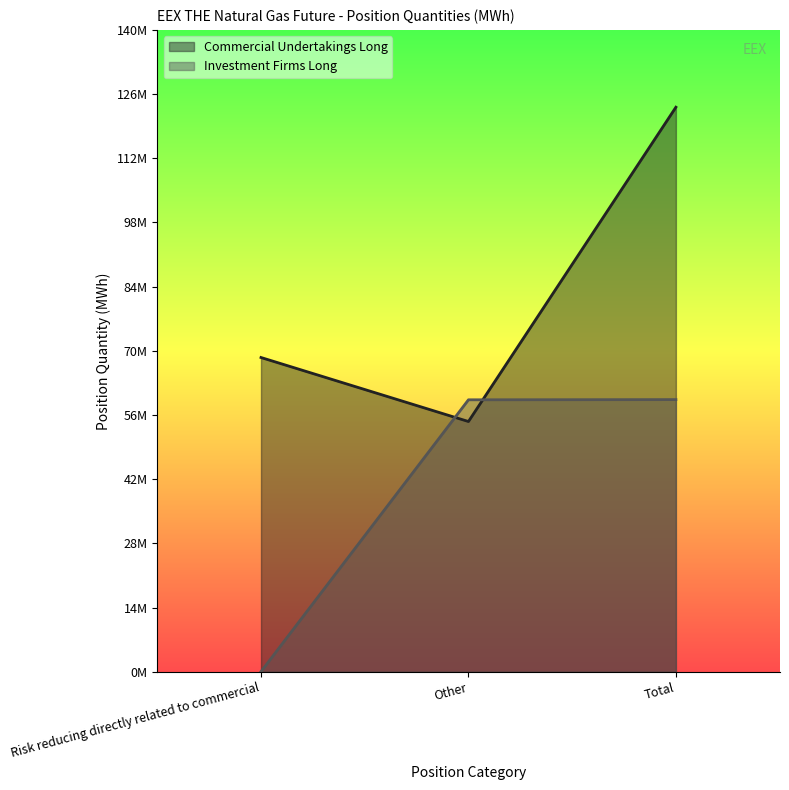

What is the value of the Investment Firms Long point at the 1st from the left?

44180